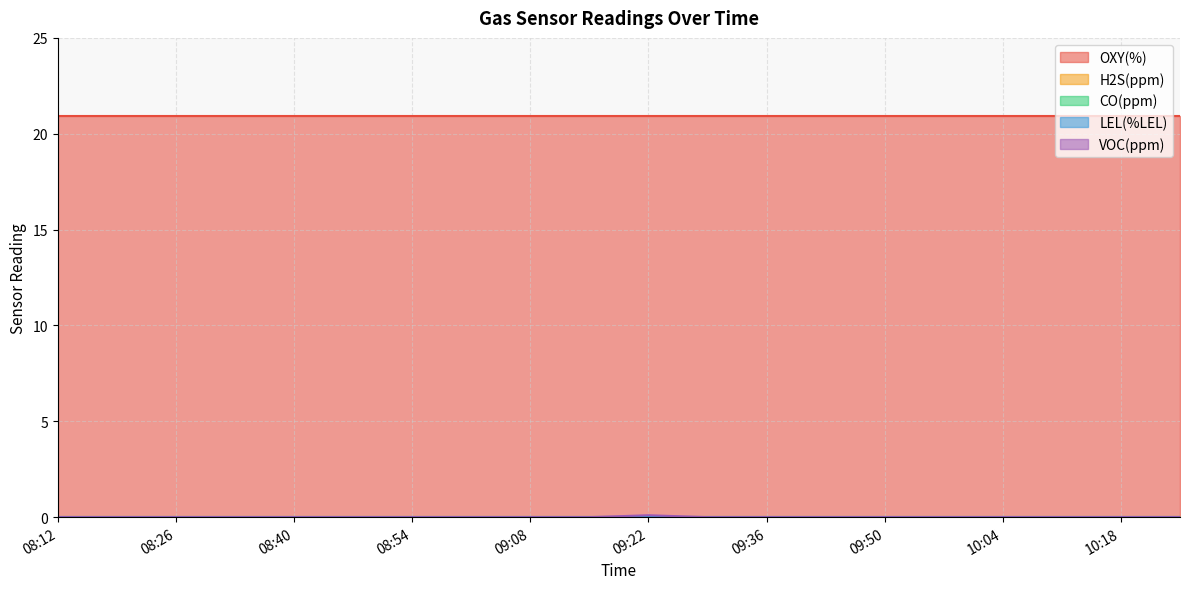

What is the greatest value displayed?

20.9